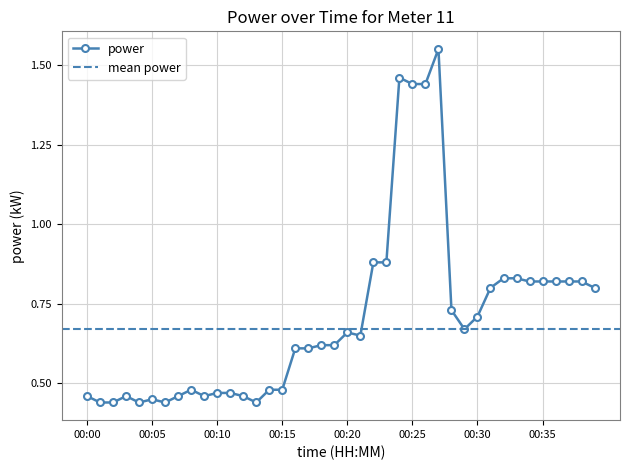

Where is the first local maximum?

00:03